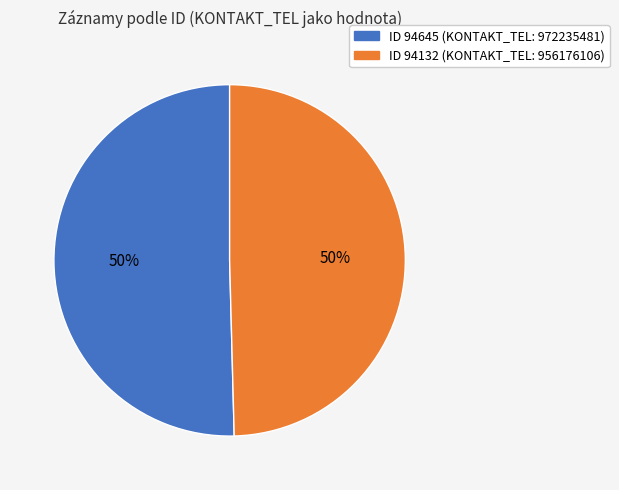

To the nearest percent, what is the combined percentage of ID 94645 (KONTAKT_TEL: 972235481) and ID 94132 (KONTAKT_TEL: 956176106)?

100%